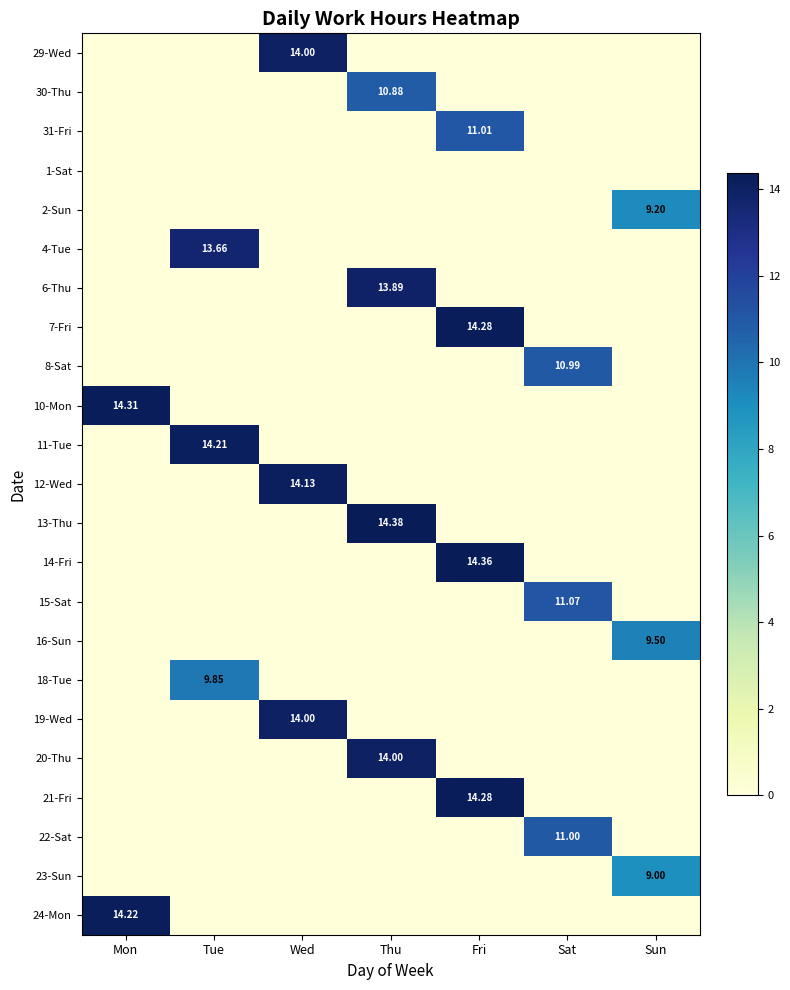

What is the difference between the maximum and second lowest values in the 11-Tue series?

14.2